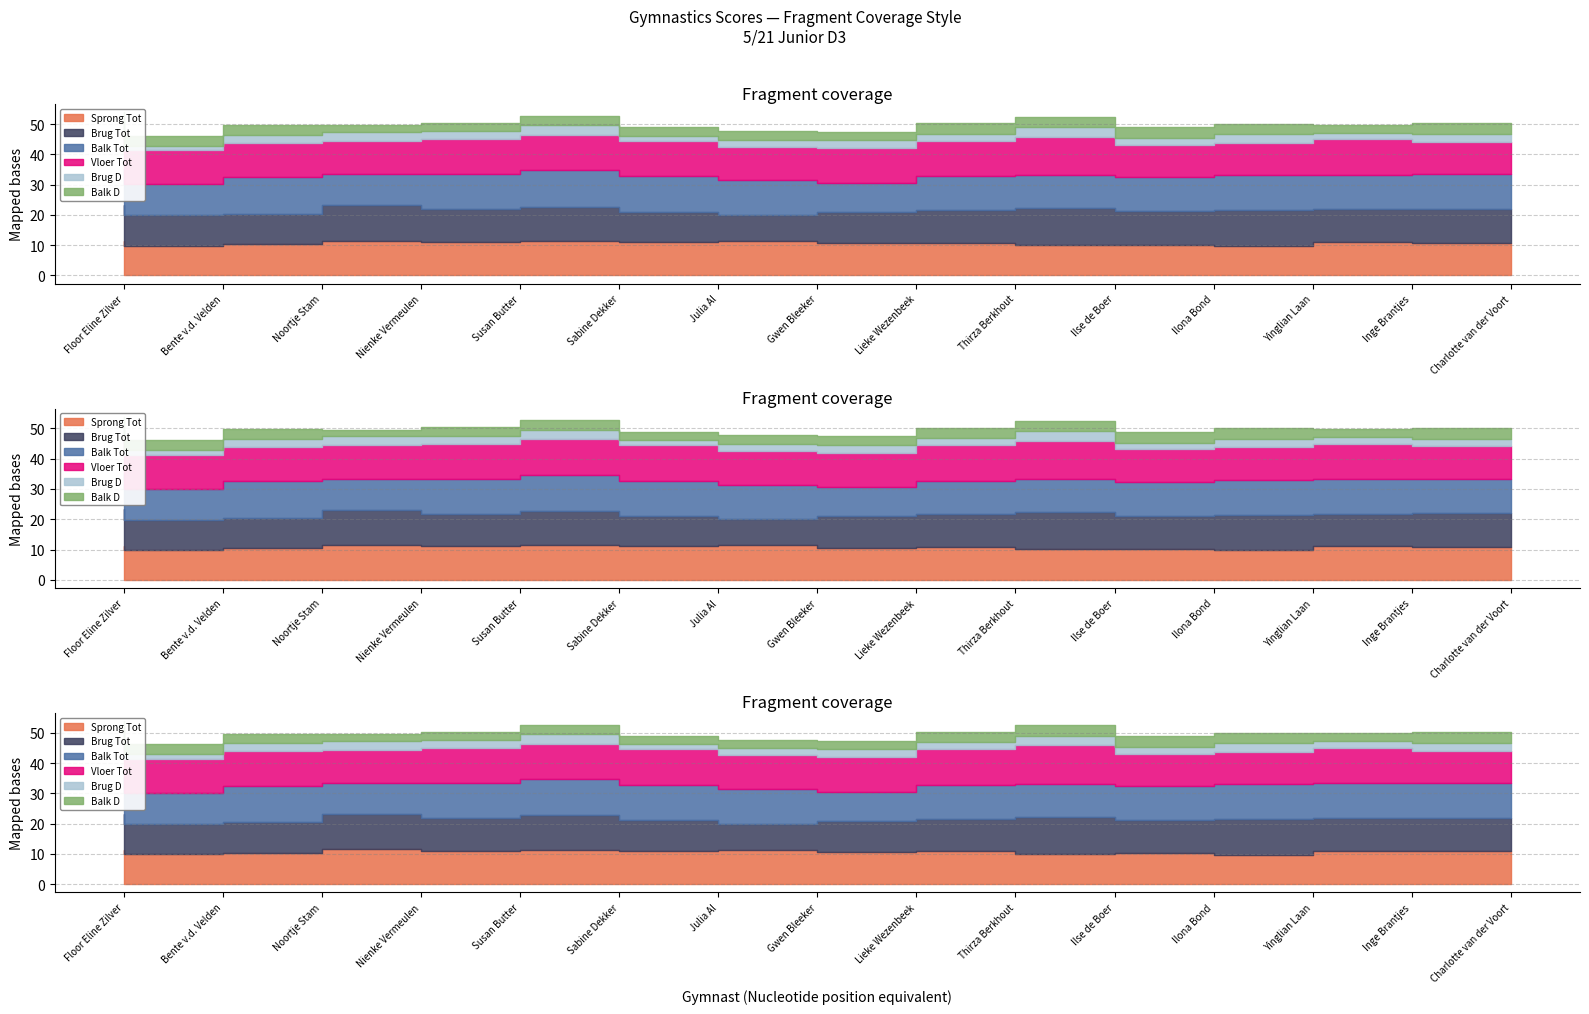

At which label does Vloer Tot reach its peak?

Ilse de Boer